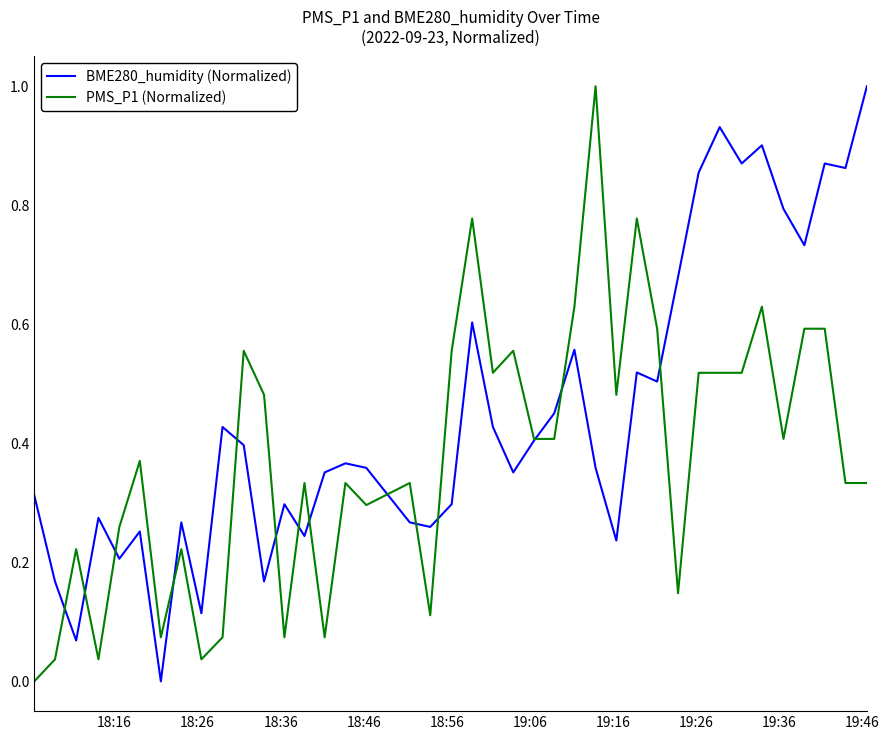

How many times do BME280_humidity (Normalized) and PMS_P1 (Normalized) cross each other?

14